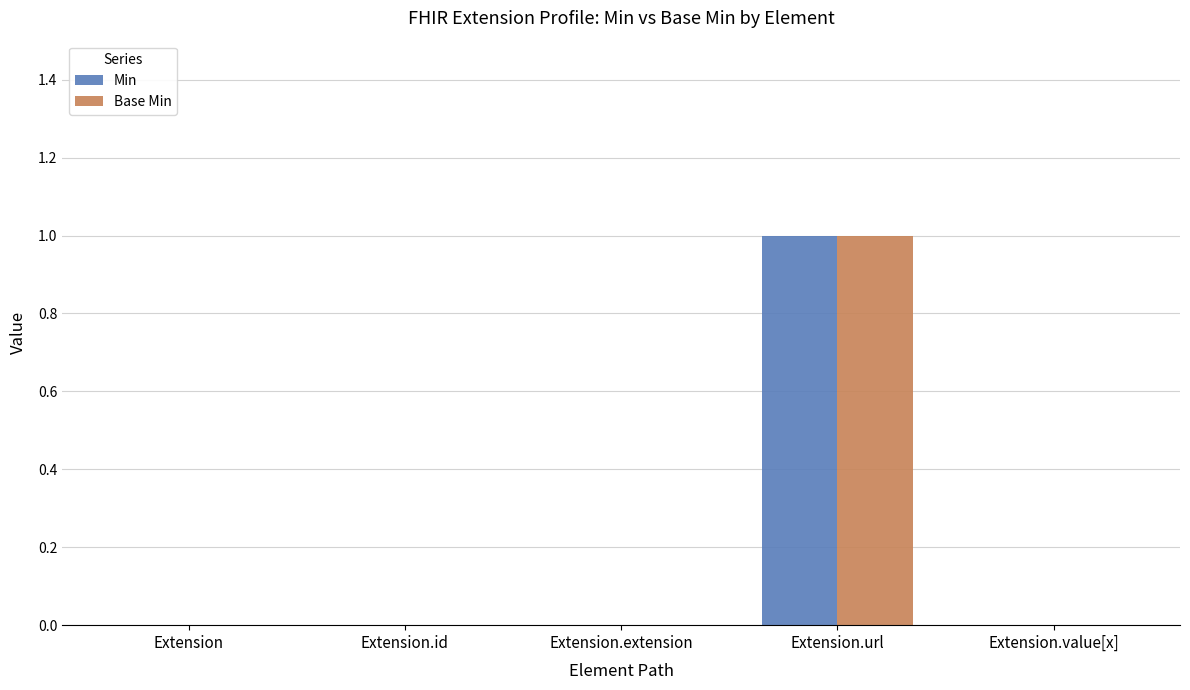

The Min series shows 2 at Extension.url. True or false?

False